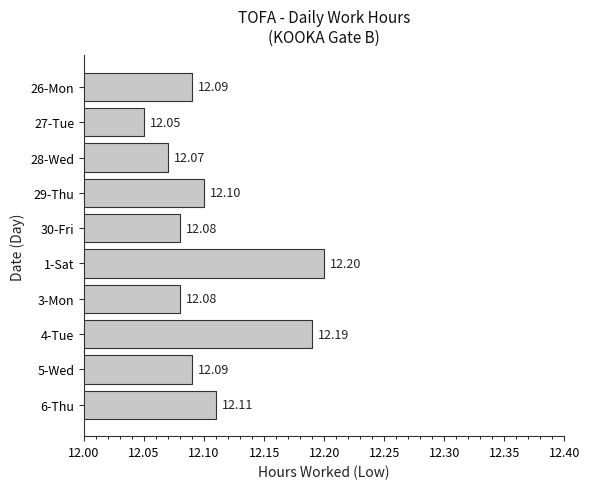

What is the sum of the values at 4-Tue and 28-Wed?

24.3